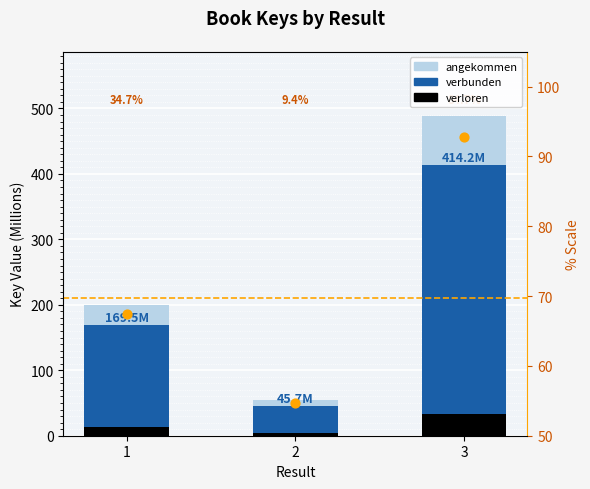

At which category is the sum across all series the highest?

3